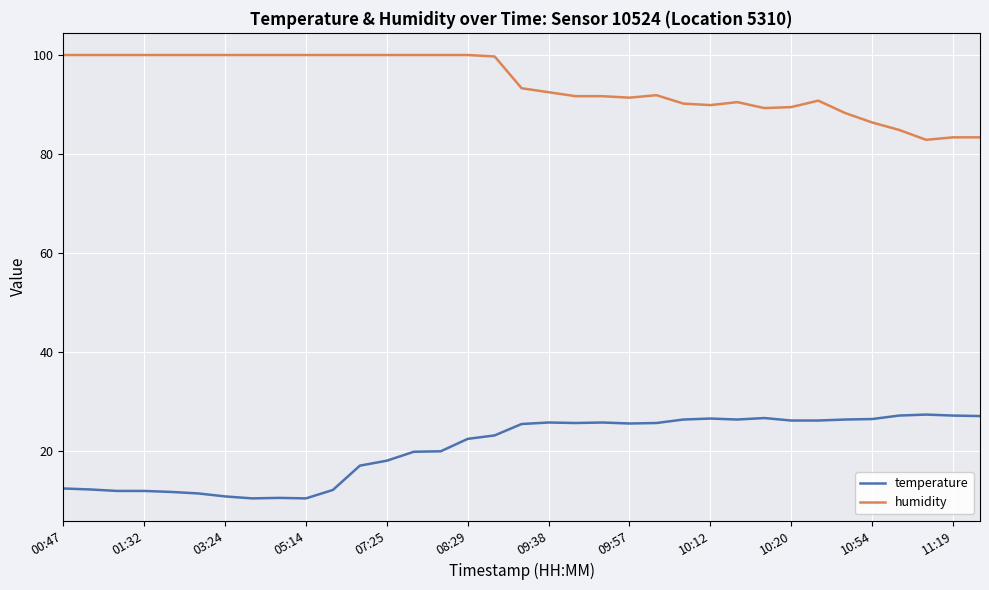

Rank the series by their average value, from highest to lowest.

humidity, temperature